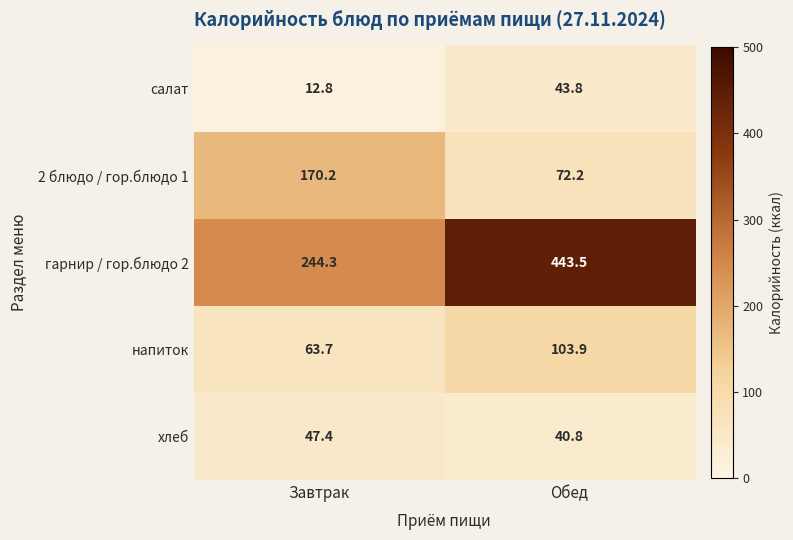

The салат series shows 43.8 at Обед. True or false?

True